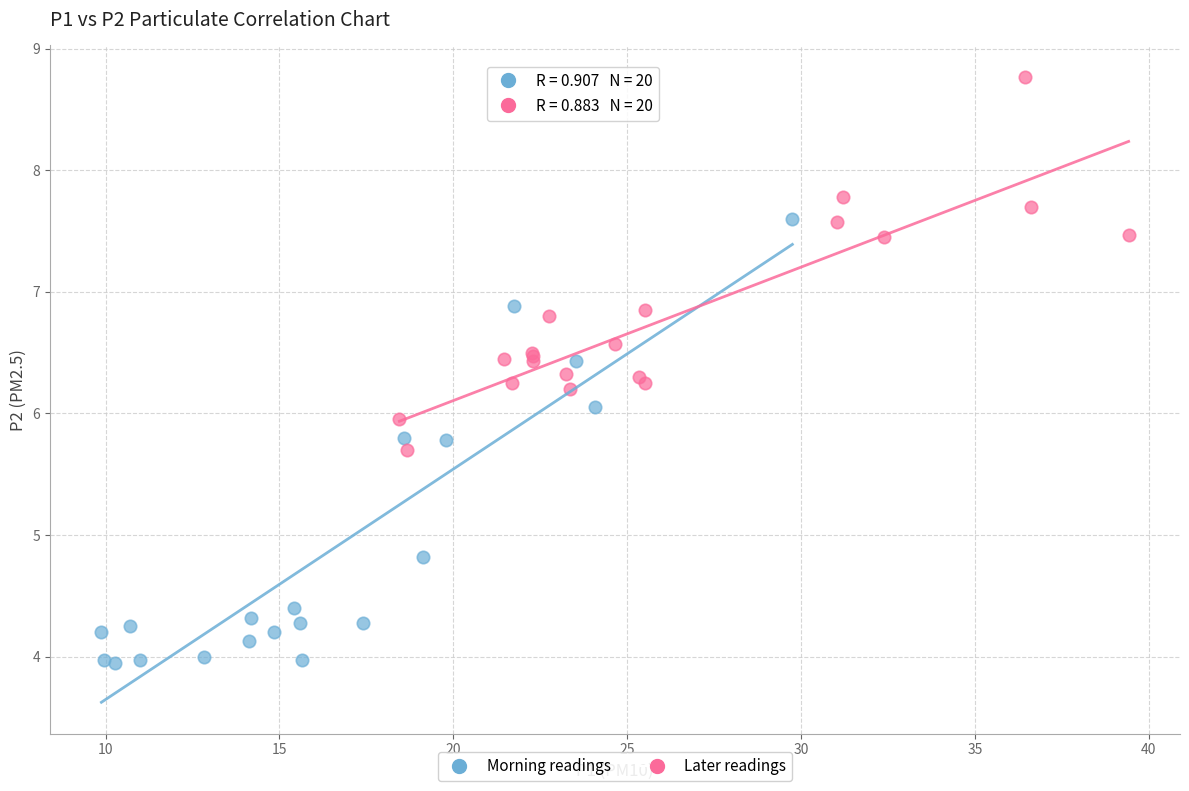

Which series contains the highest Y value?

Later readings